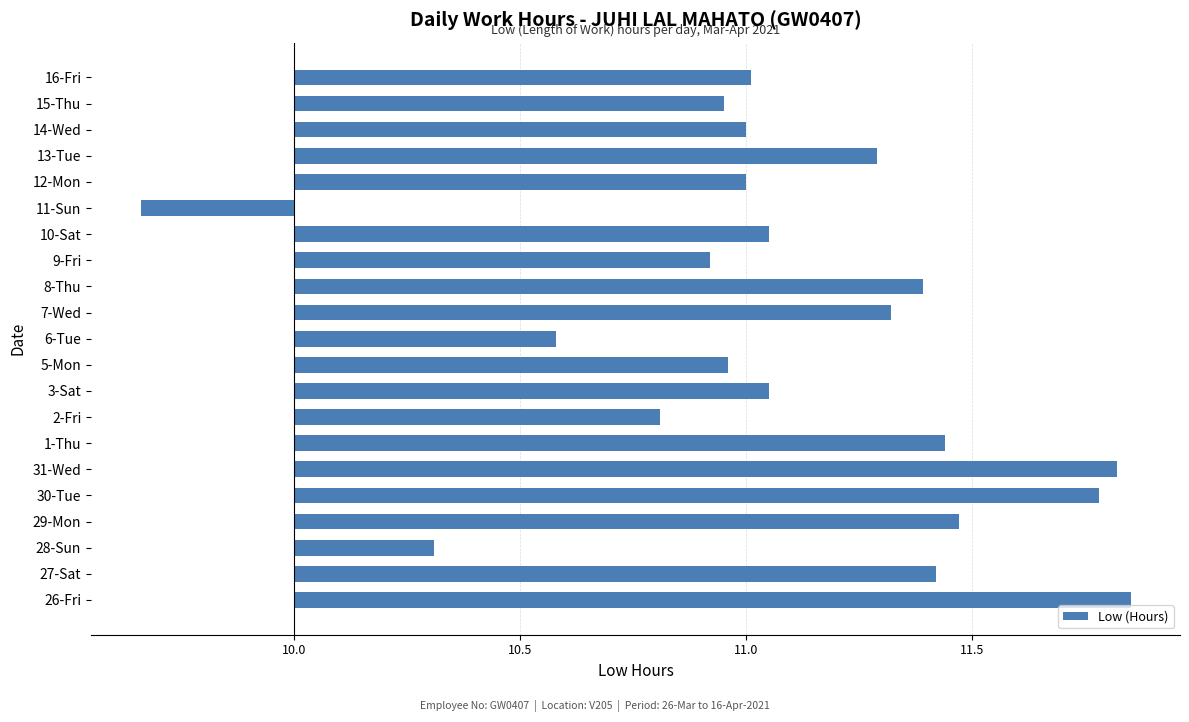

What is the smallest value displayed?

-0.3